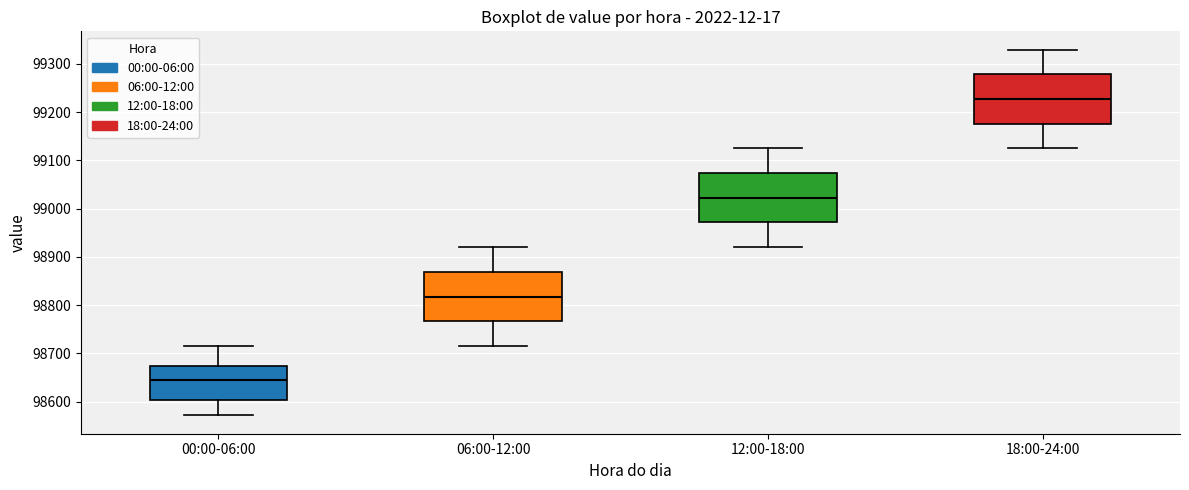

Where is the upper edge of the box for 00:00-06:00 on the y-axis? The values are not printed on the chart, so give them approximately, as read against the axis.

98670